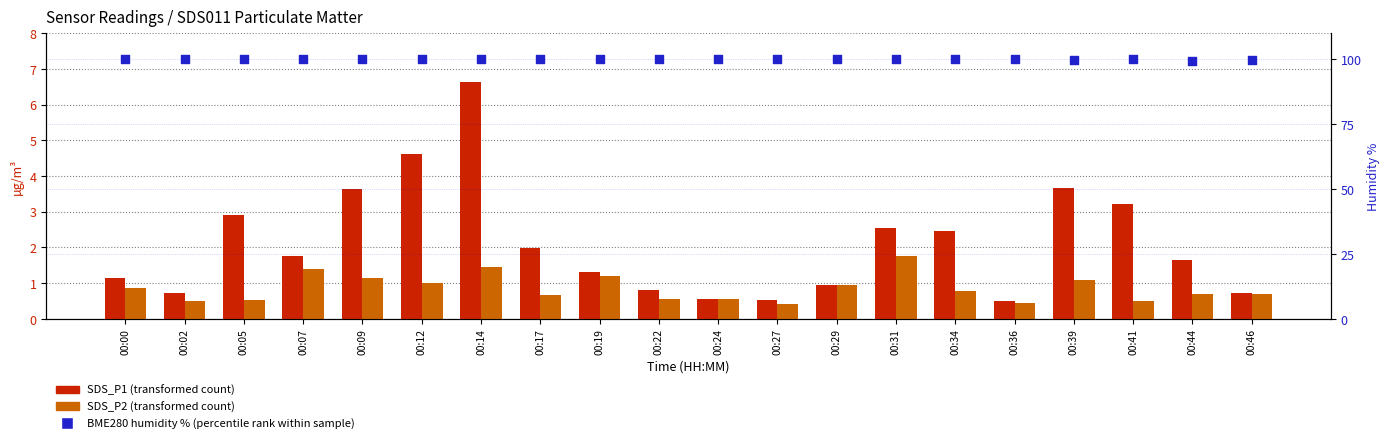

Which series has the largest Y range (max minus min)?

SDS_P1 (transformed count)